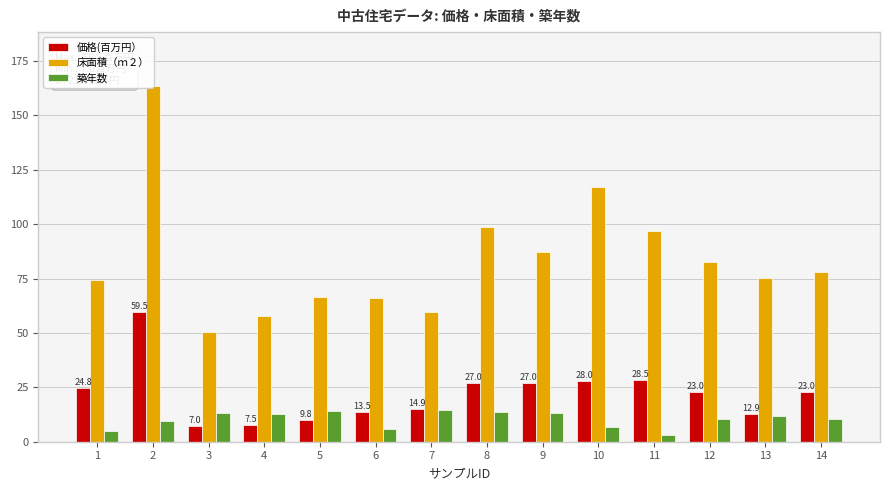

Read the 築年数 value at 11.

3.1